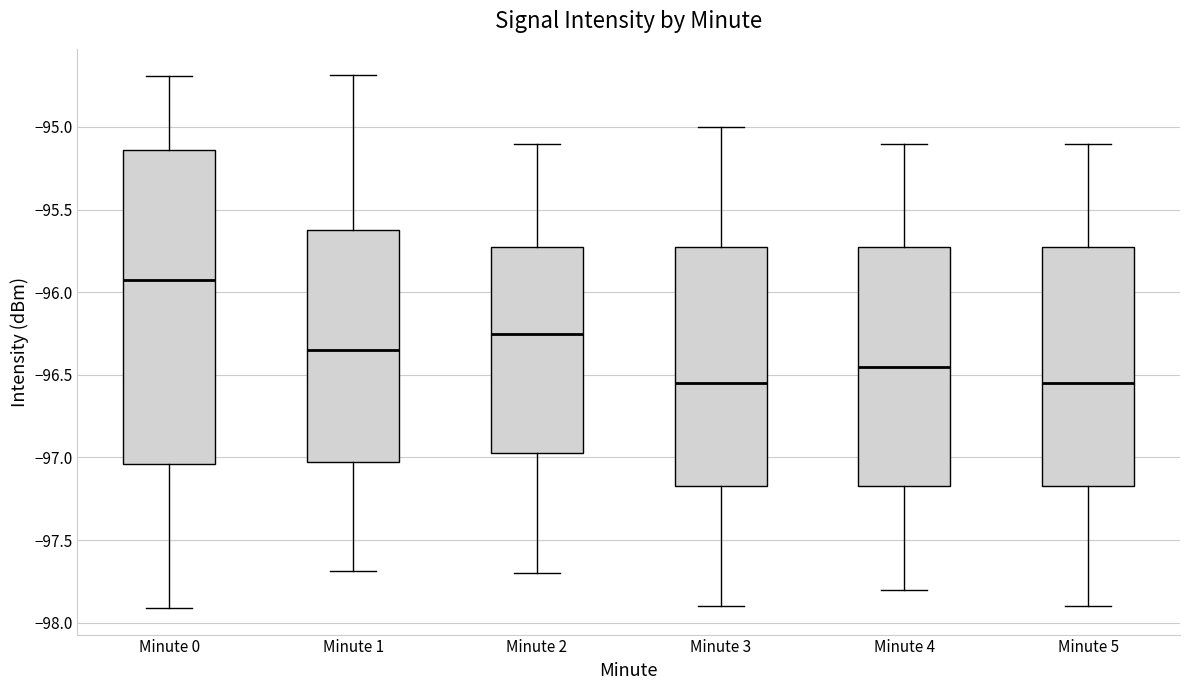

Reading left to right, read every box against the y-axis: the position of its median line, the range the box covers, and the ends of its whiskers. The values are not printed on the chart, so give them approximately, as read against the axis.

Minute 0: median -95.90, box -97.05 to -95.15, whiskers -97.90 to -94.70
Minute 1: median -96.35, box -97.00 to -95.60, whiskers -97.70 to -94.70
Minute 2: median -96.25, box -96.95 to -95.70, whiskers -97.70 to -95.10
Minute 3: median -96.55, box -97.15 to -95.70, whiskers -97.90 to -95.00
Minute 4: median -96.45, box -97.15 to -95.70, whiskers -97.80 to -95.10
Minute 5: median -96.55, box -97.15 to -95.70, whiskers -97.90 to -95.10